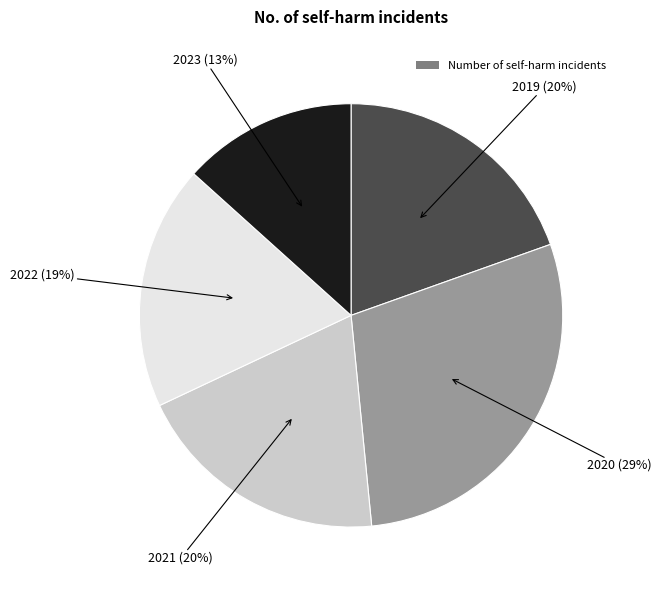

To the nearest percent, what is the difference between the largest and smallest slice percentages?

16%